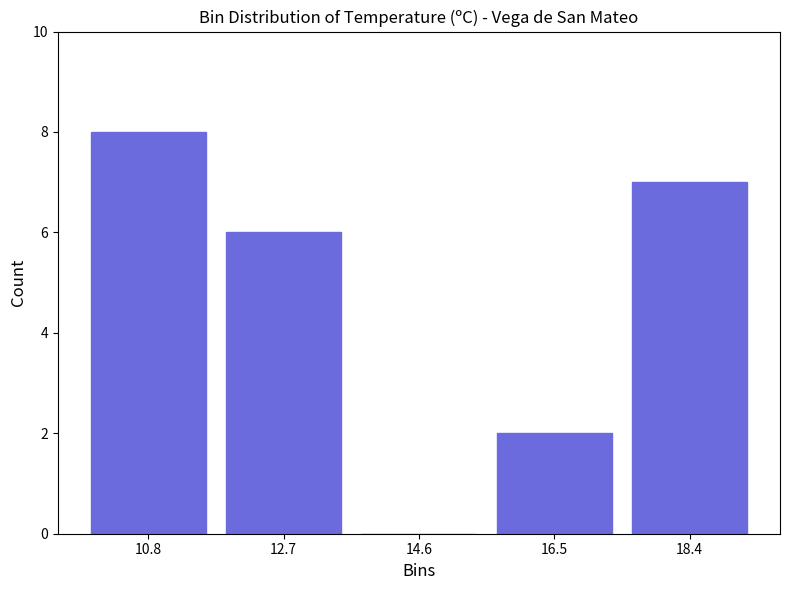

What is the height of the bar covering 15.54 to 17.42 on the x-axis? Neither the bar edges nor the heights are printed on the chart, so give them approximately, as read against the axes.

2